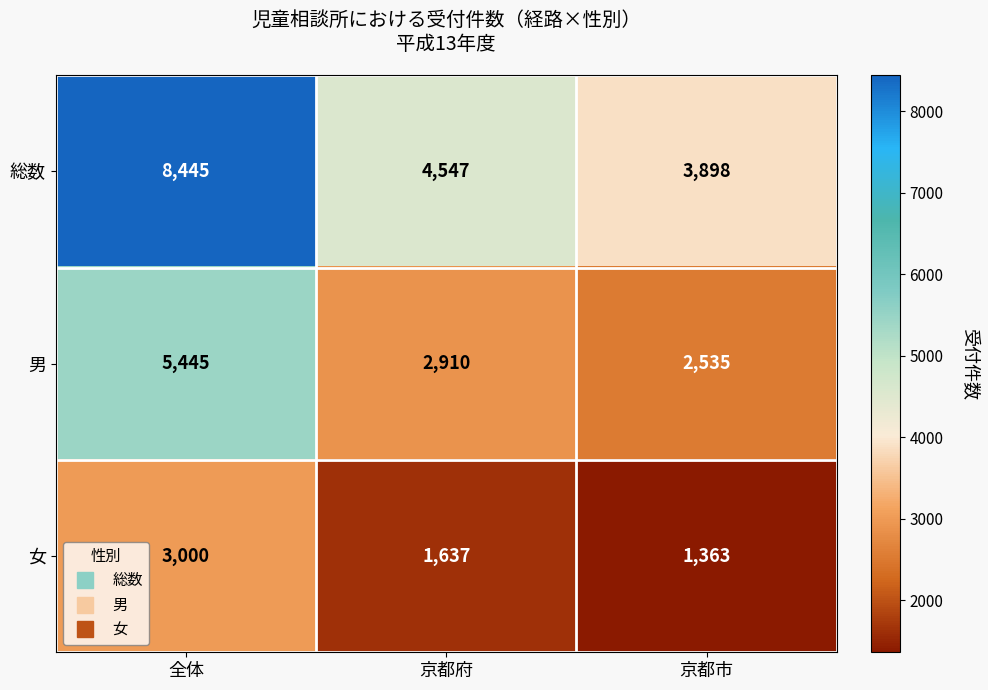

At which category is the sum across all series the highest?

全体